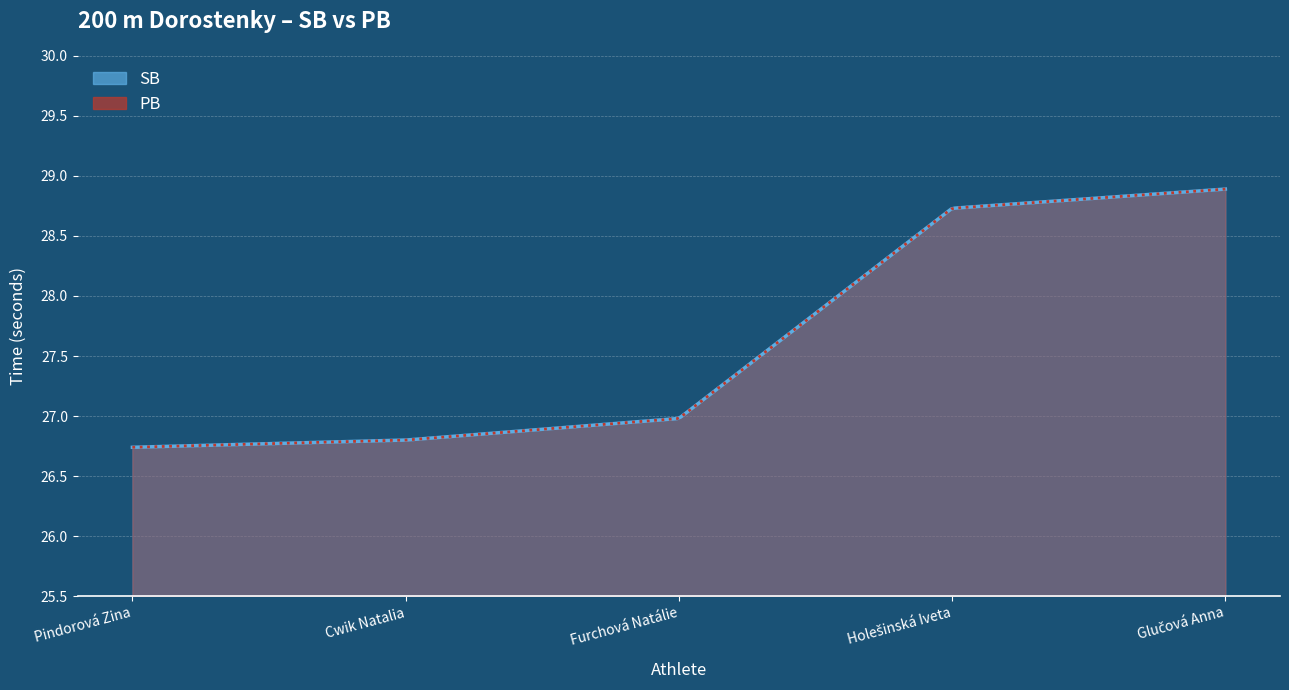

At how many categories does at least one series exceed 28?

2